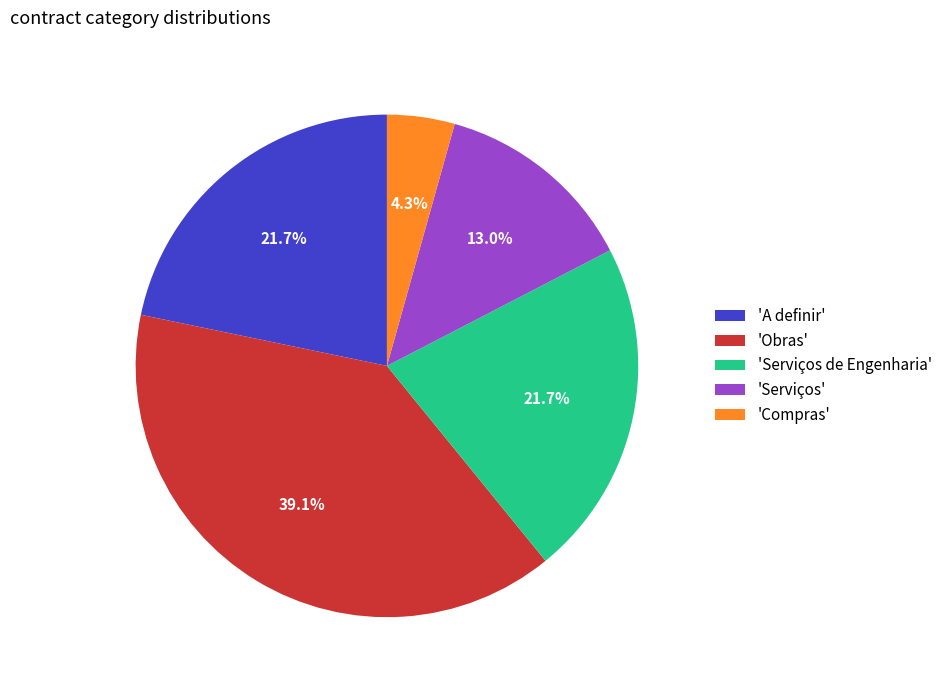

What is the largest slice in the pie chart?

'Obras'